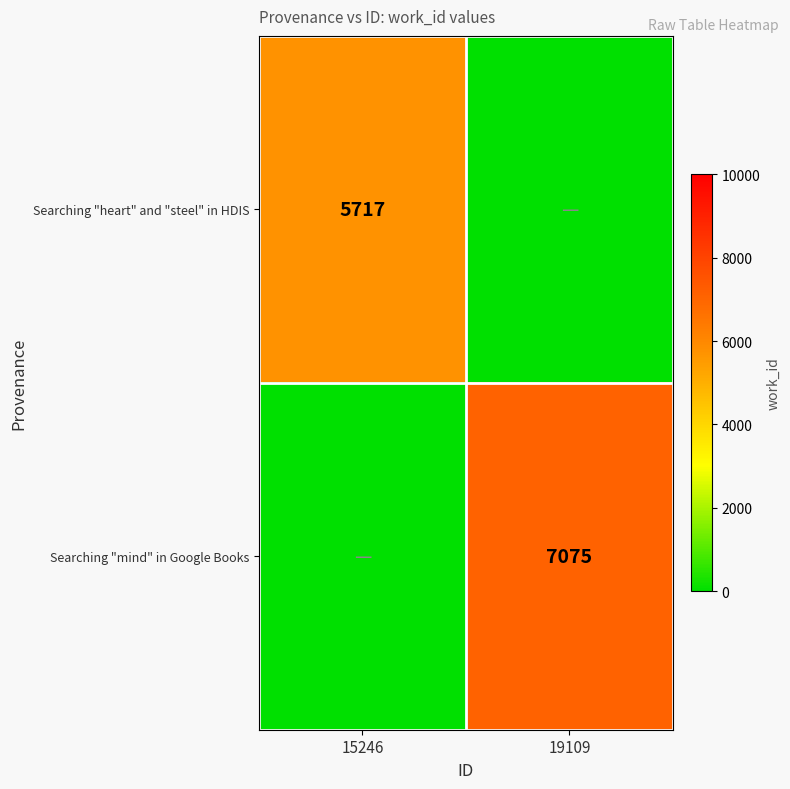

What is the total value across all series at 15246?

5717